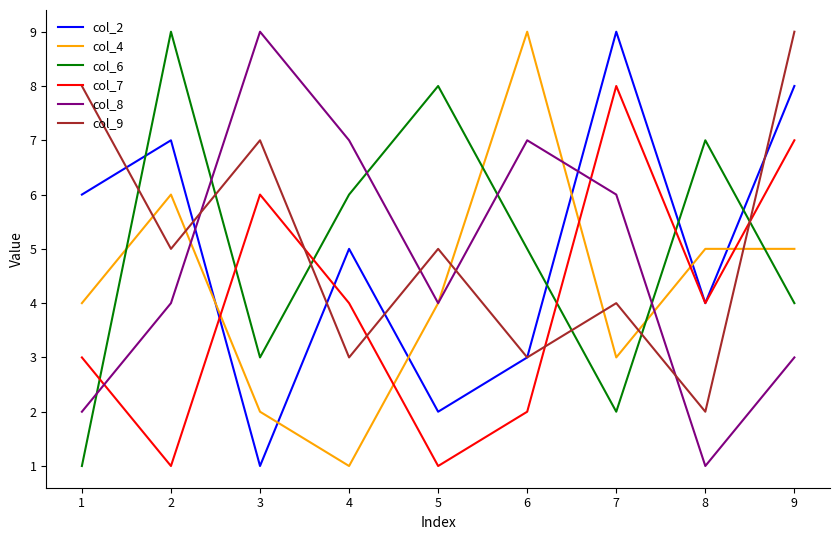

What is the difference between the second highest and minimum values in the col_2 series?

7